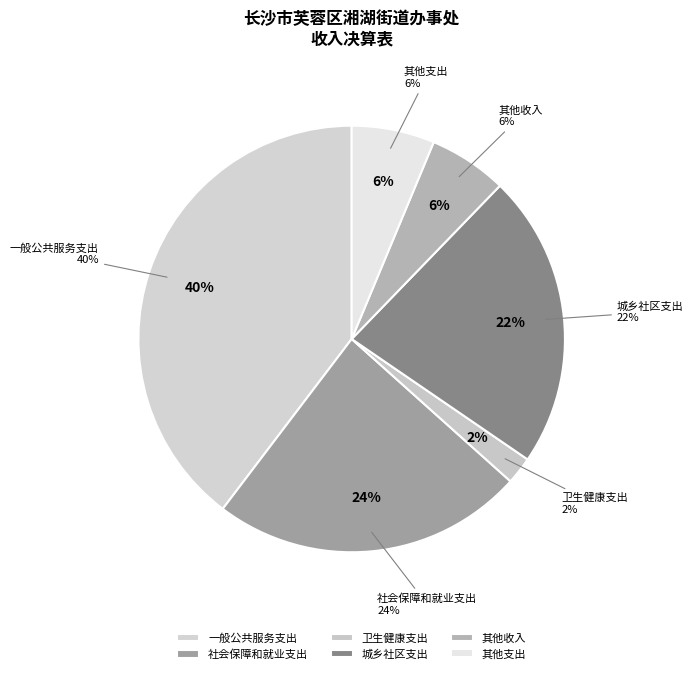

What is the total percentage of 卫生健康支出 and 一般公共服务支出?

41.7%